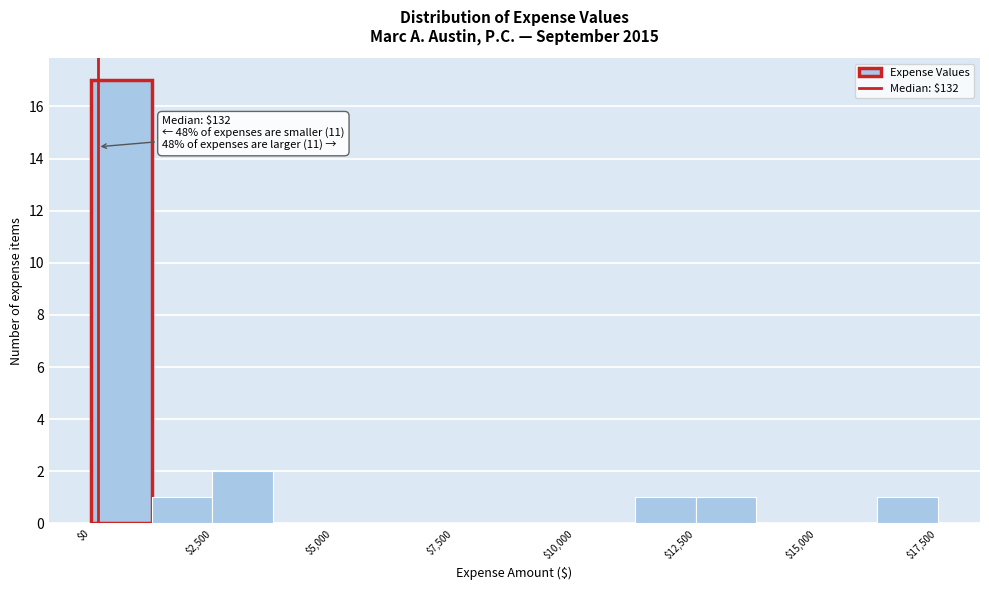

Around what value on the x-axis is the tallest bar? Give the approximate position of its centre, as read against the axis.

500